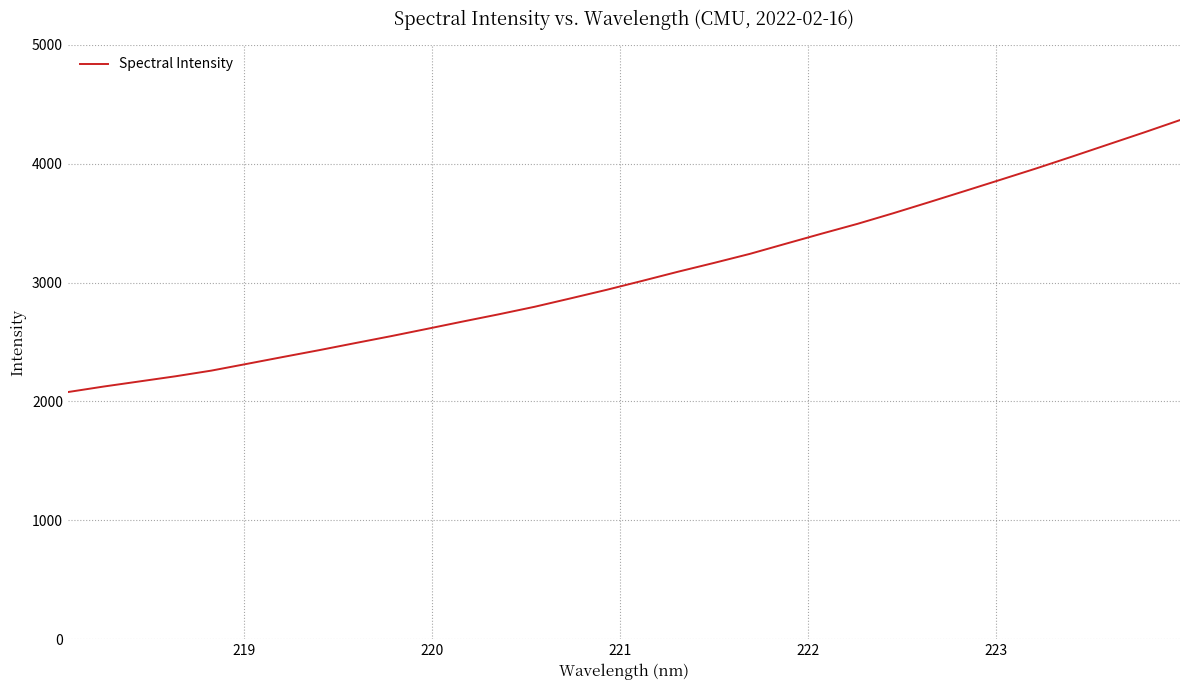

What is the greatest value displayed?

4367.3